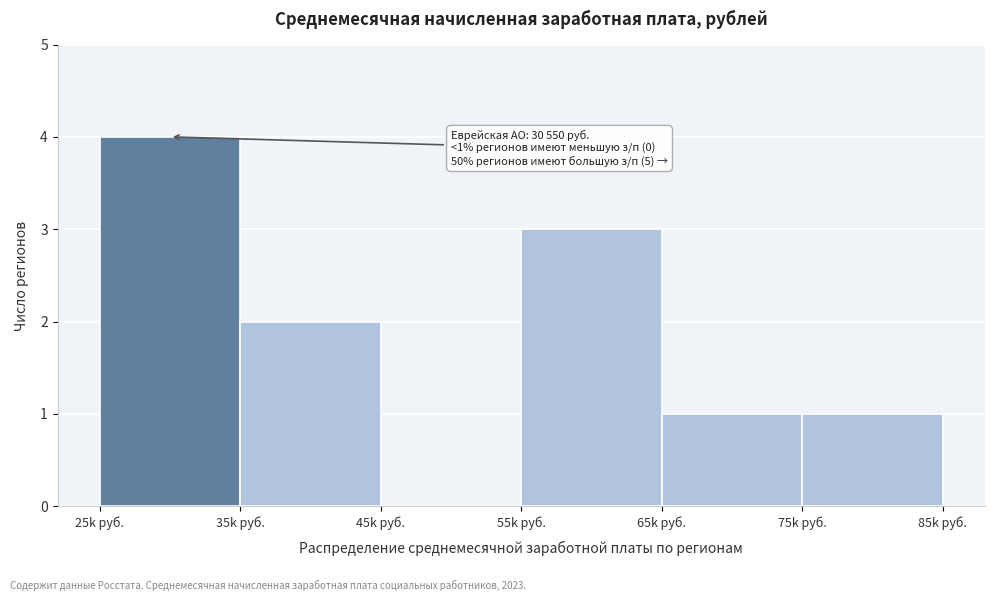

Reading left to right, what are all the values shown in this chart?

25k руб.=4	35k руб.=2	45k руб.=0	55k руб.=3	65k руб.=1	75k руб.=1